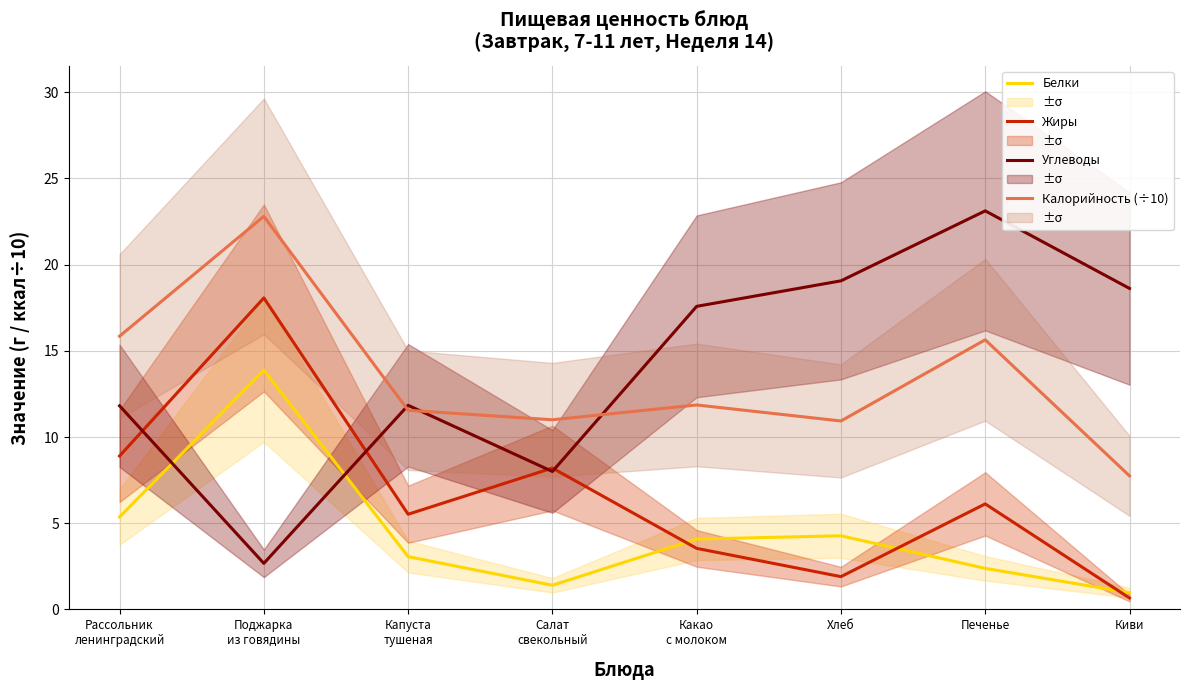

What is the difference between the maximum and second lowest values in the Углеводы series?

15.1